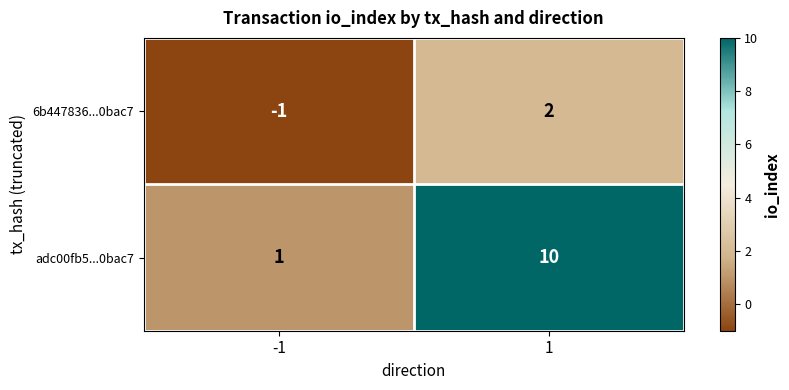

The value of 6b447836...0bac7 at -1 is -1. True or false?

True